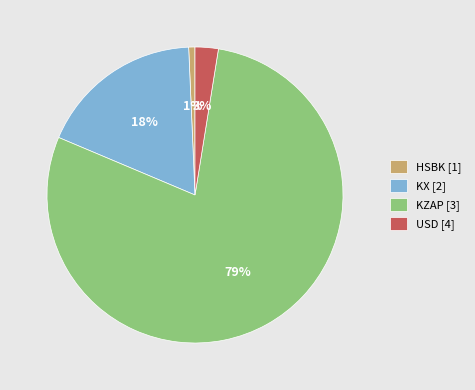

Is the sum of KZAP [3] and USD [4] greater than half?

Yes